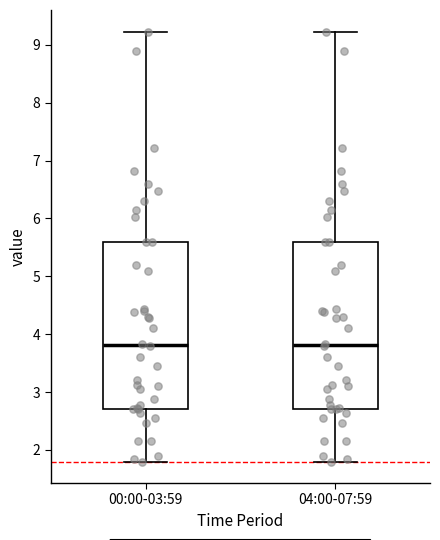

Reading left to right, read every box against the y-axis: the position of its median line, the range the box covers, and the ends of its whiskers. The values are not printed on the chart, so give them approximately, as read against the axis.

00:00-03:59: median 3.8, box 2.7 to 5.6, whiskers 1.8 to 9.2
04:00-07:59: median 3.8, box 2.7 to 5.6, whiskers 1.8 to 9.2